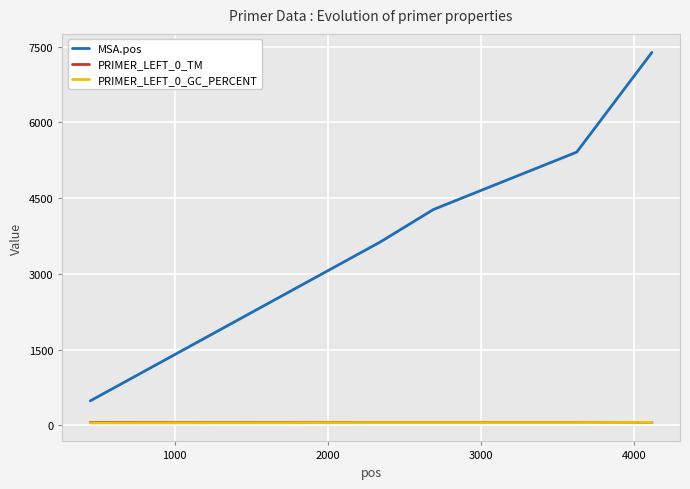

Which series has the largest total across all categories?

MSA.pos